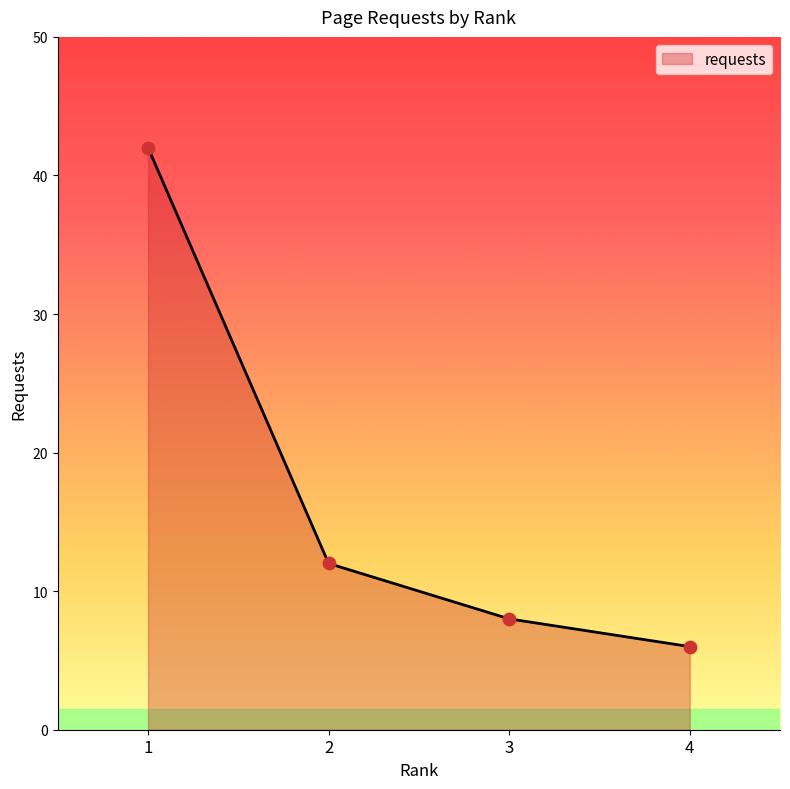

What is the change in value from 1 to 2?

-30